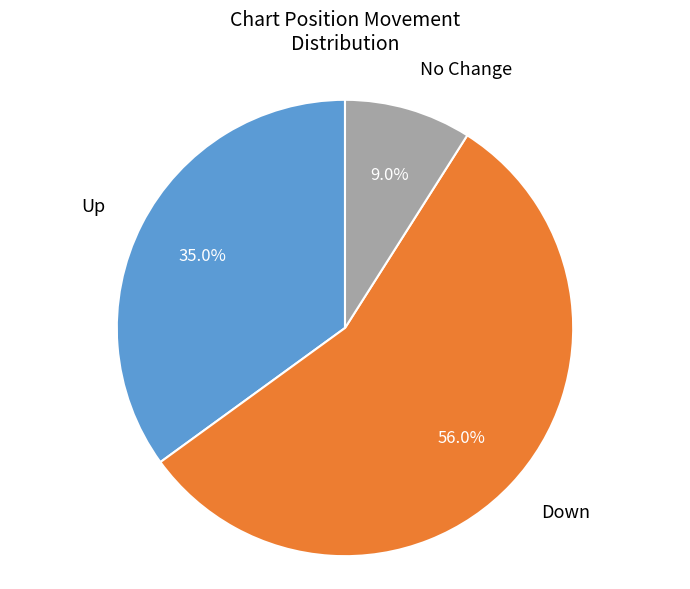

Is there a majority slice in this chart?

Yes